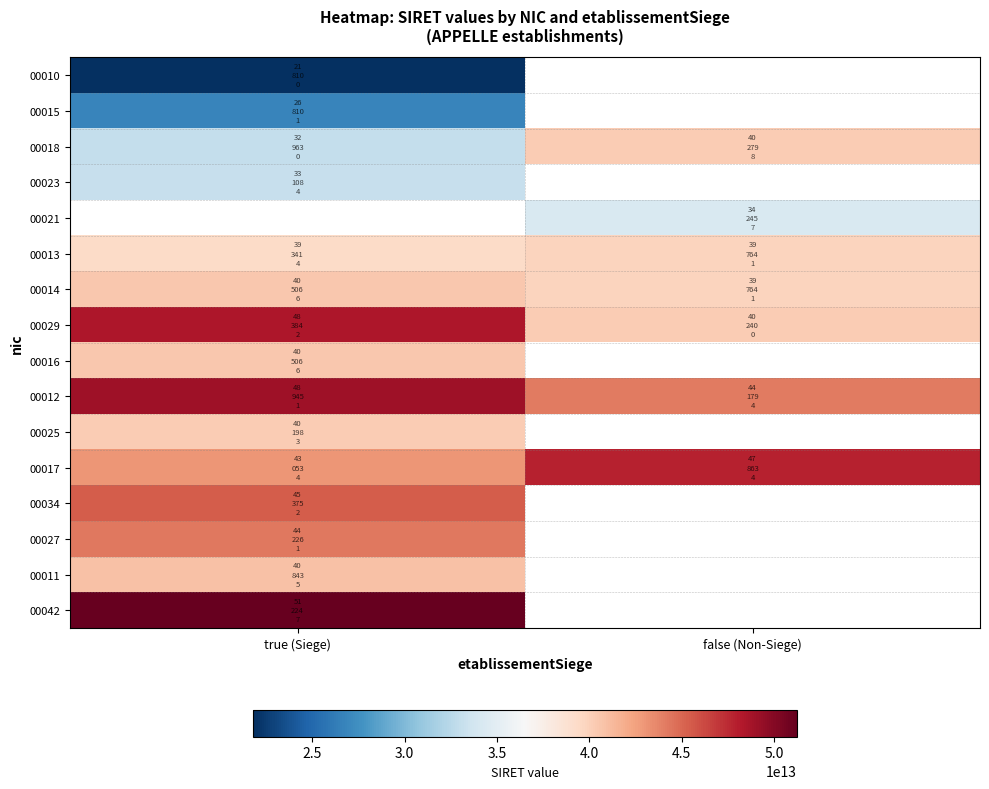

Is it true that 00016 equals 40506654900016.0 at true (Siege)?

True